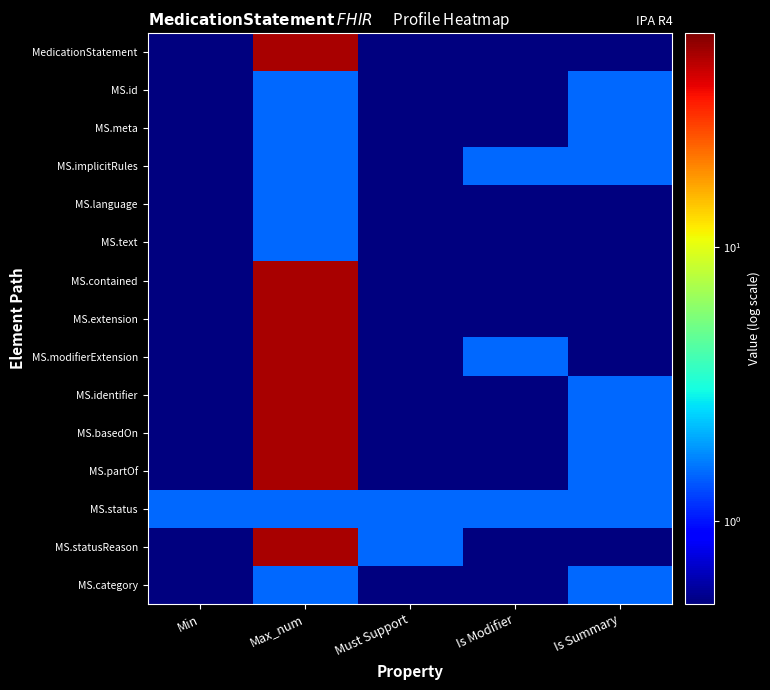

At which category is the sum across all series the highest?

Max_num